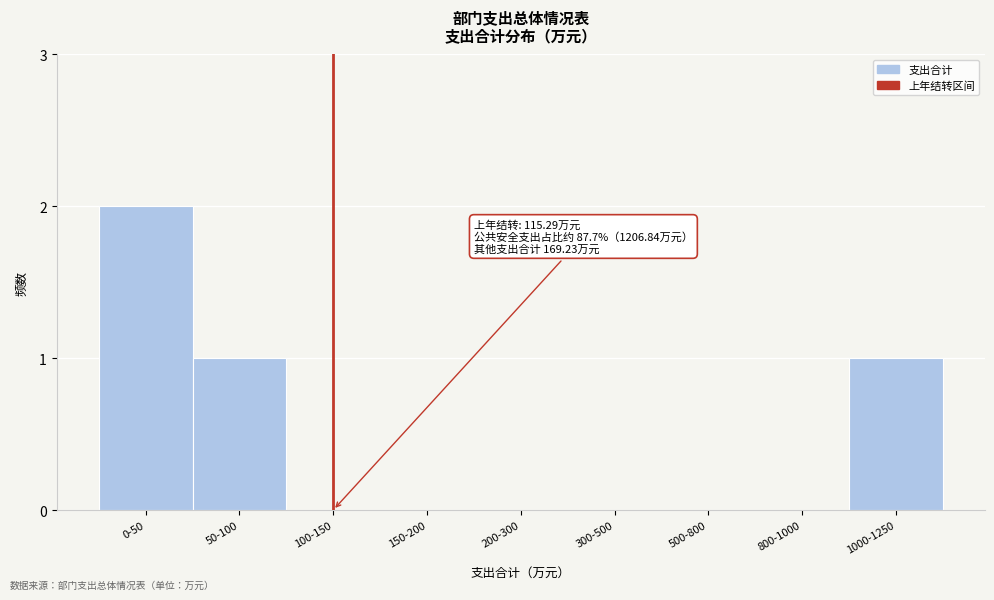

Reading left to right, transcribe all the data shown in this chart.

0-50=2	50-100=1	100-150=0	150-200=0	200-300=0	300-500=0	500-800=0	800-1000=0	1000-1250=1